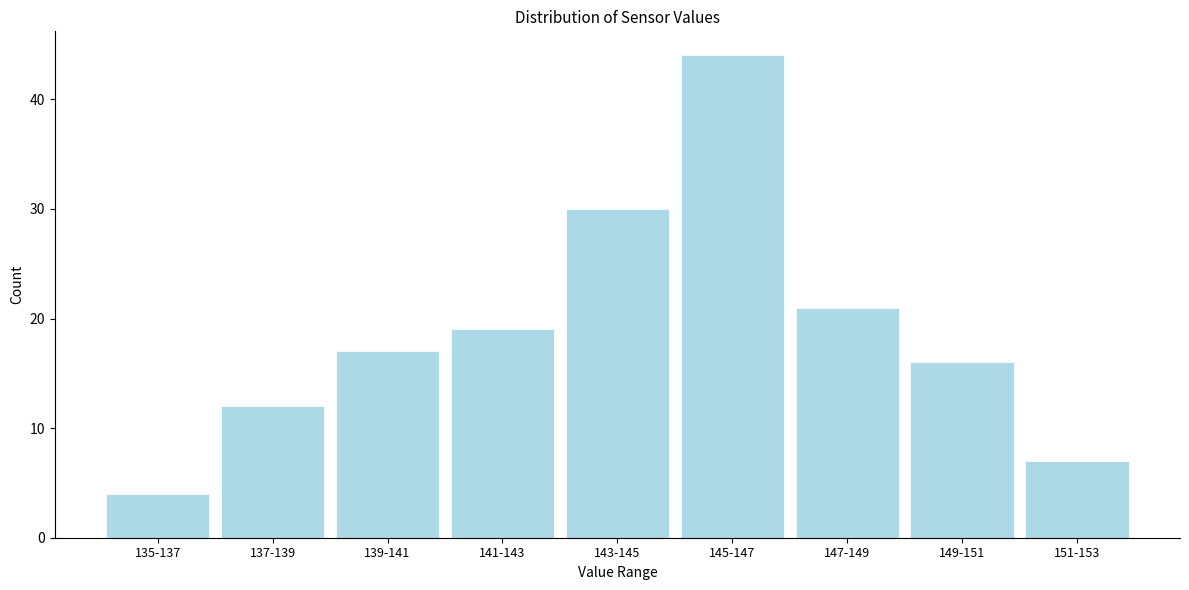

Reading left to right, extract all data points from this chart.

4	12	17	19	30	44	21	16	7